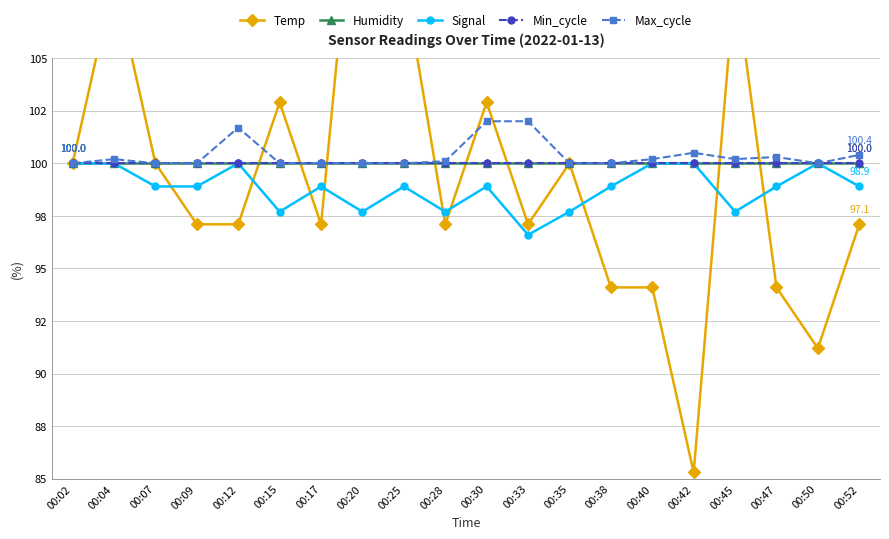

What is the difference between the maximum and minimum values in the Signal series?

3.4